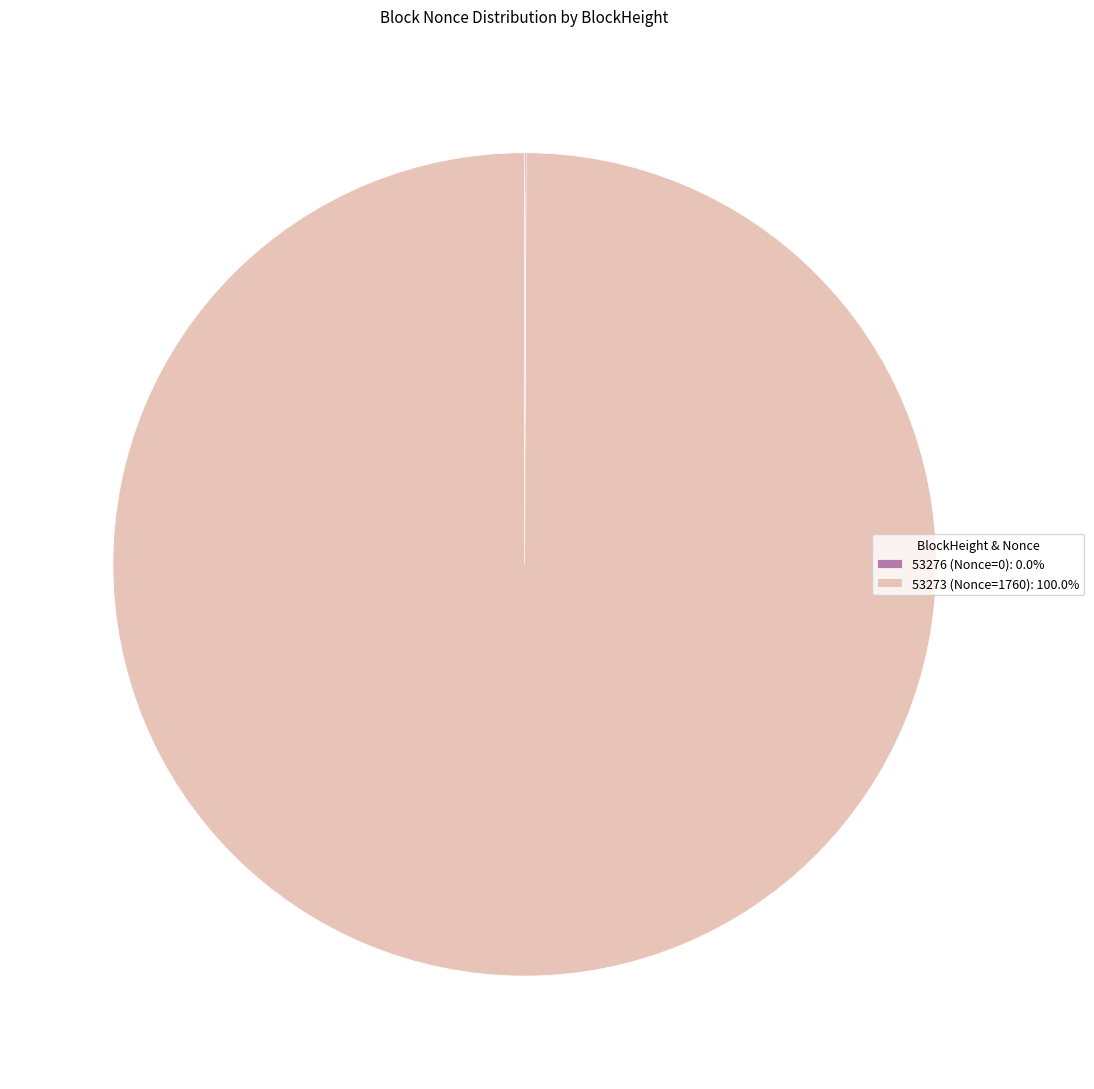

Which category has the biggest portion of the pie?

53273